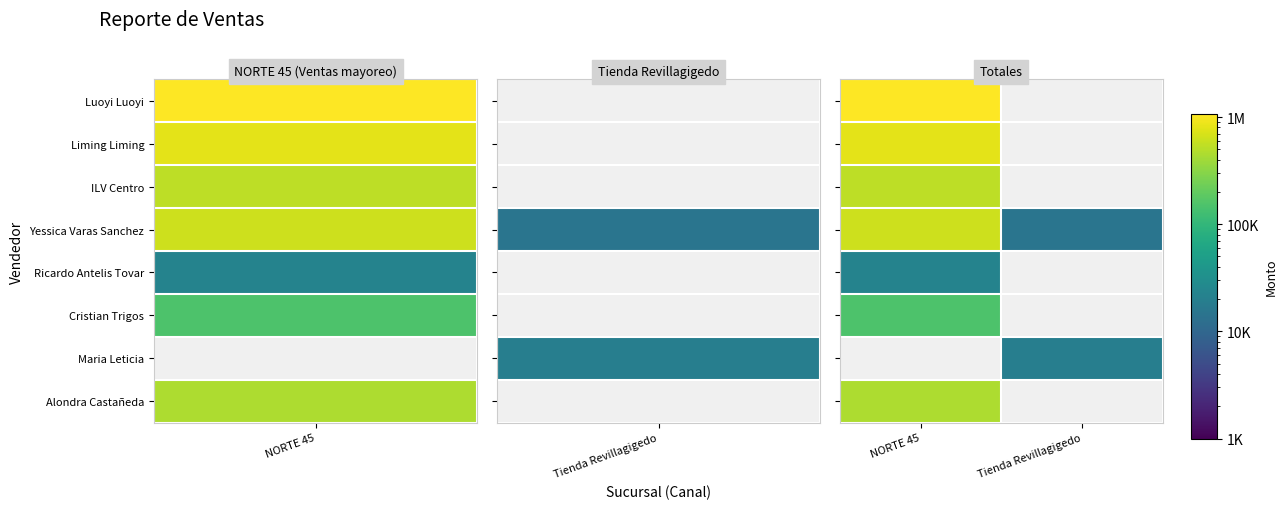

At how many categories does at least one series exceed 702061?

1